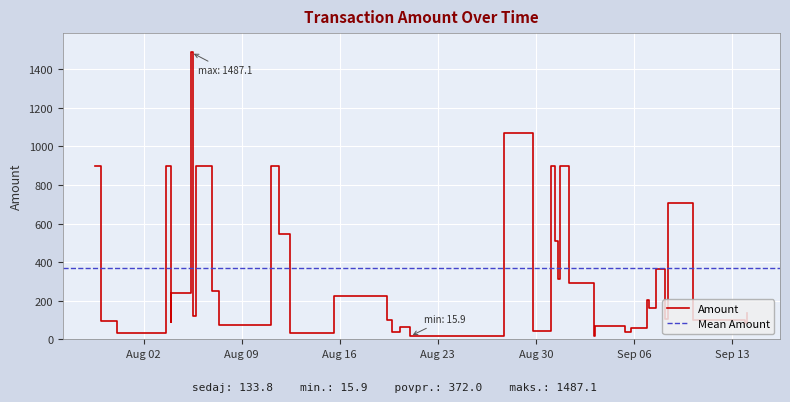

What is the highest value of the Amount series?

1487.1